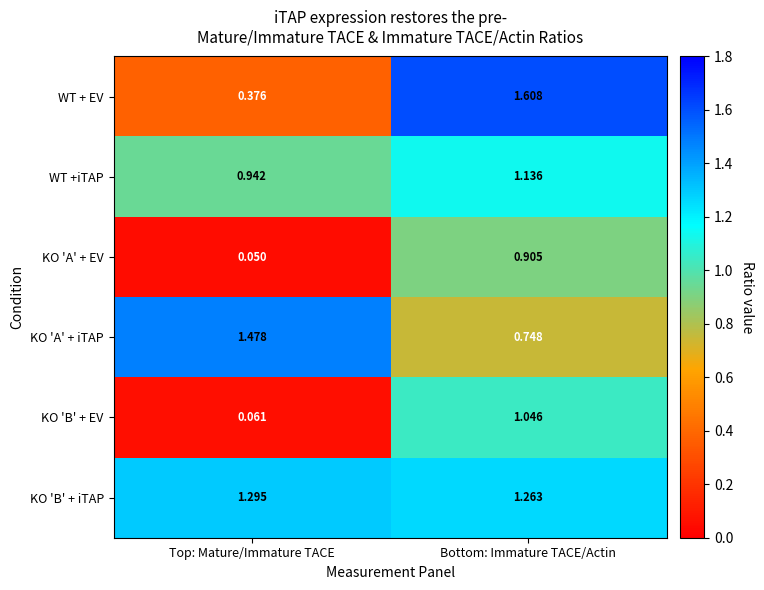

At which label does WT +iTAP first exceed 1?

Bottom: Immature TACE/Actin